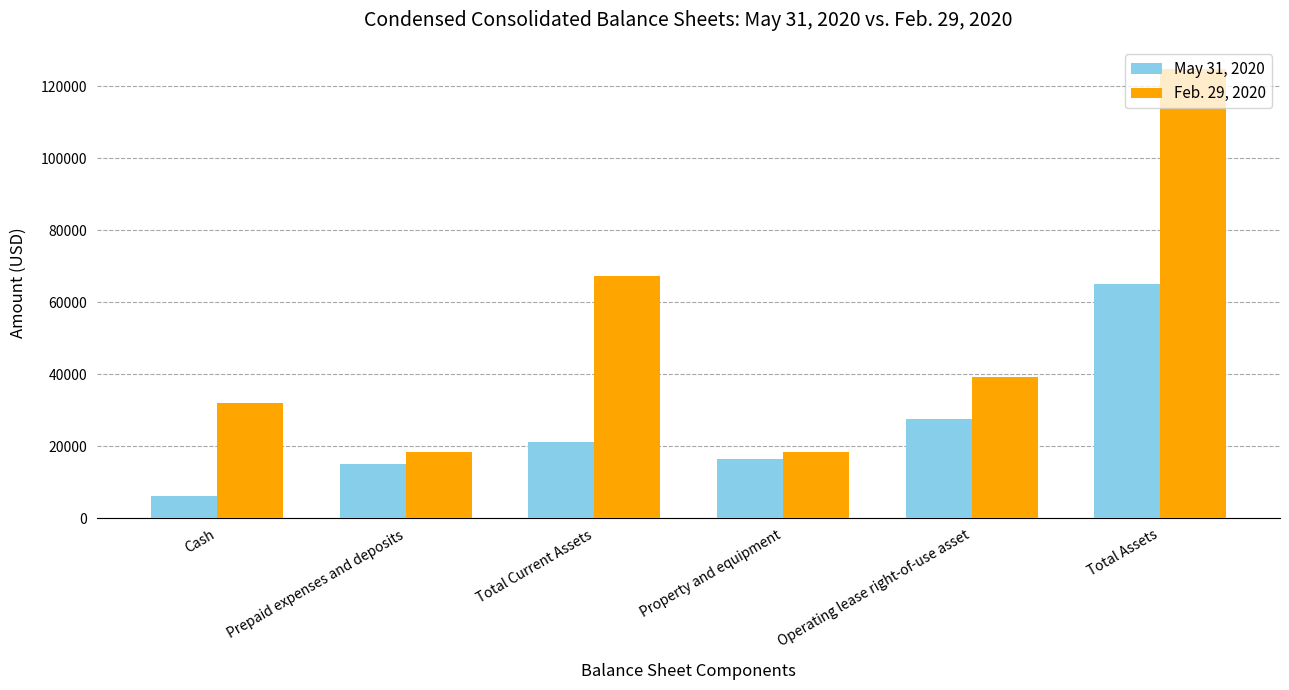

What is the maximum value shown in the chart?

124773